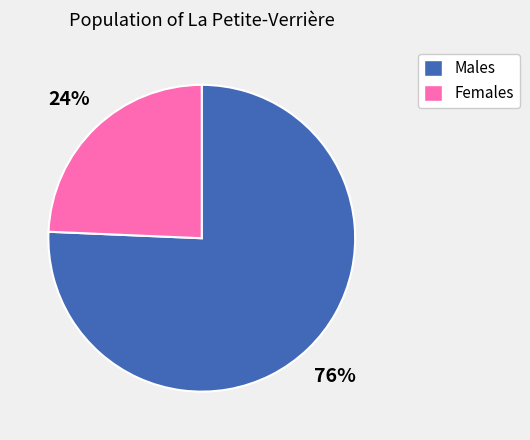

The Females slice represents 16% of the pie. True or false?

False